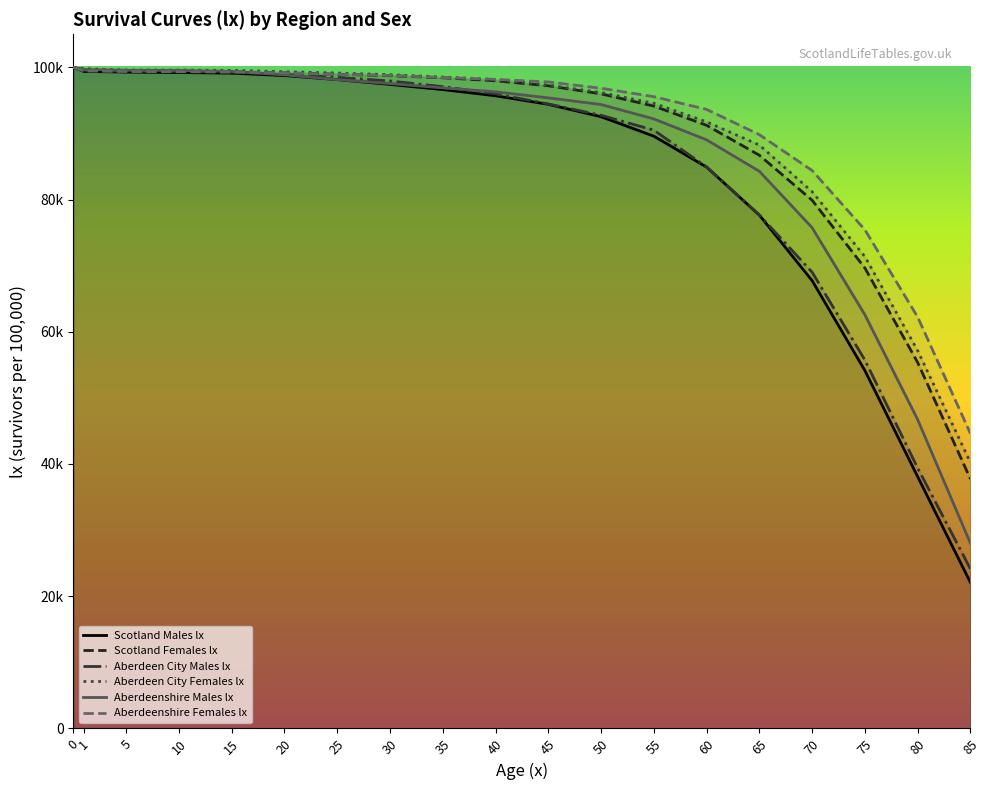

Which series has the largest total across all categories?

Aberdeenshire Females lx